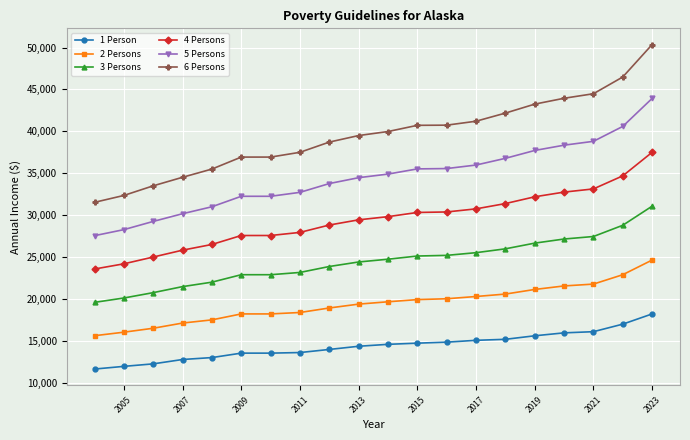

What are all the series names shown in the legend?

1 Person, 2 Persons, 3 Persons, 4 Persons, 5 Persons, 6 Persons